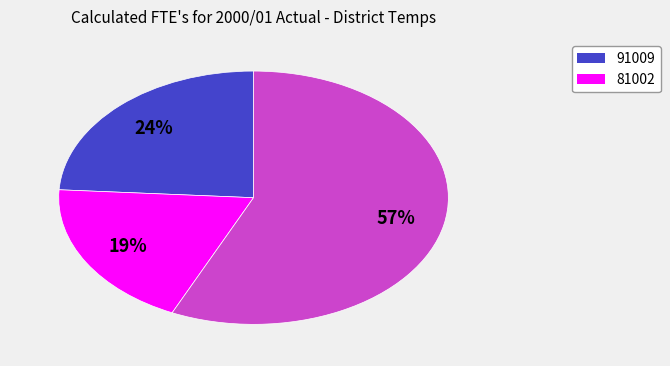

To the nearest percent, what is the average slice percentage?

33%